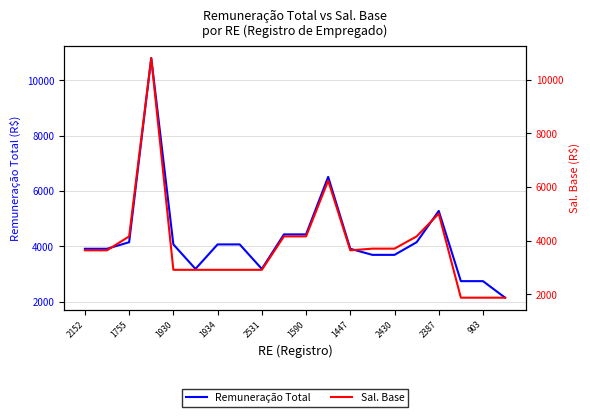

True or false: Remuneração Total has a value of 4153.2 at 1755.

True